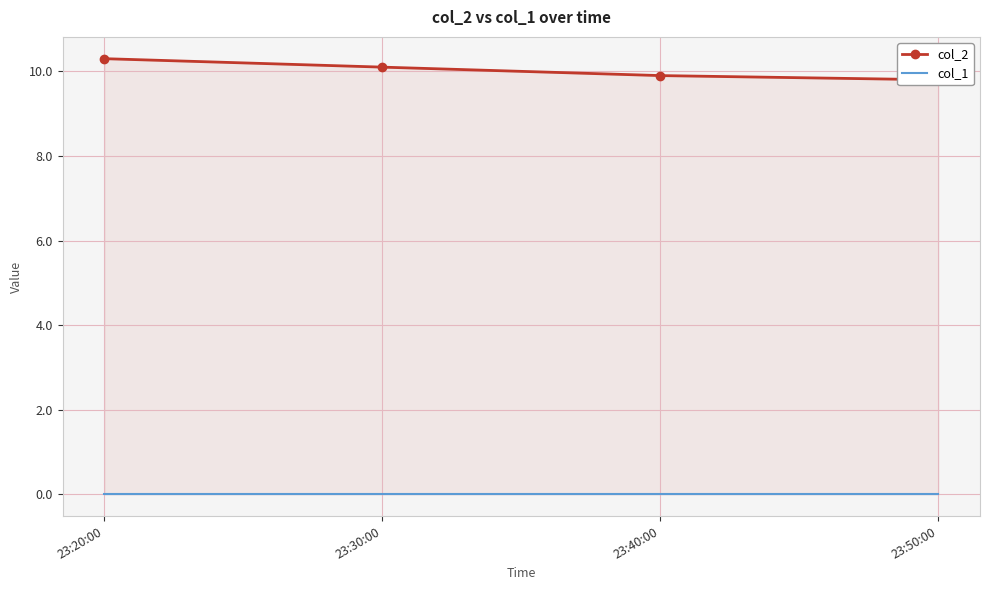

Which series has the largest total across all categories?

col_2